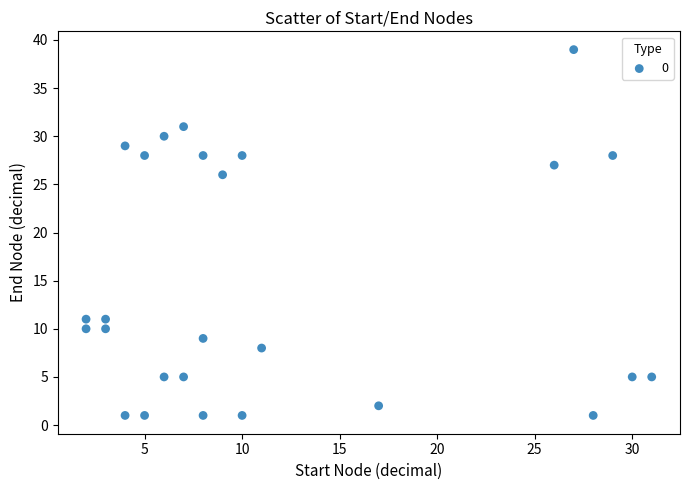

What is the range of Y values (max minus min)?

38